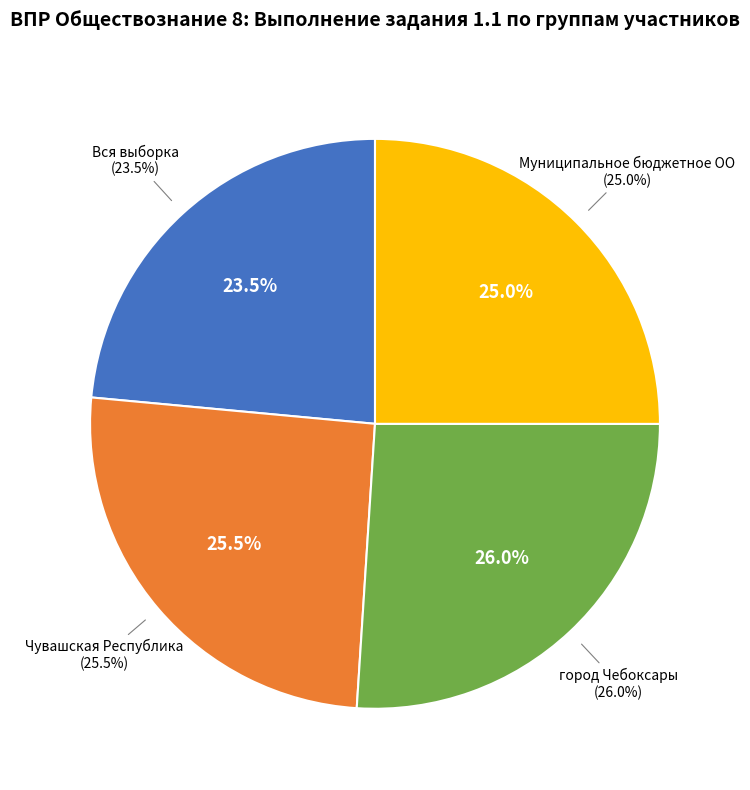

Does Чувашская Республика account for over 50% of the chart?

No